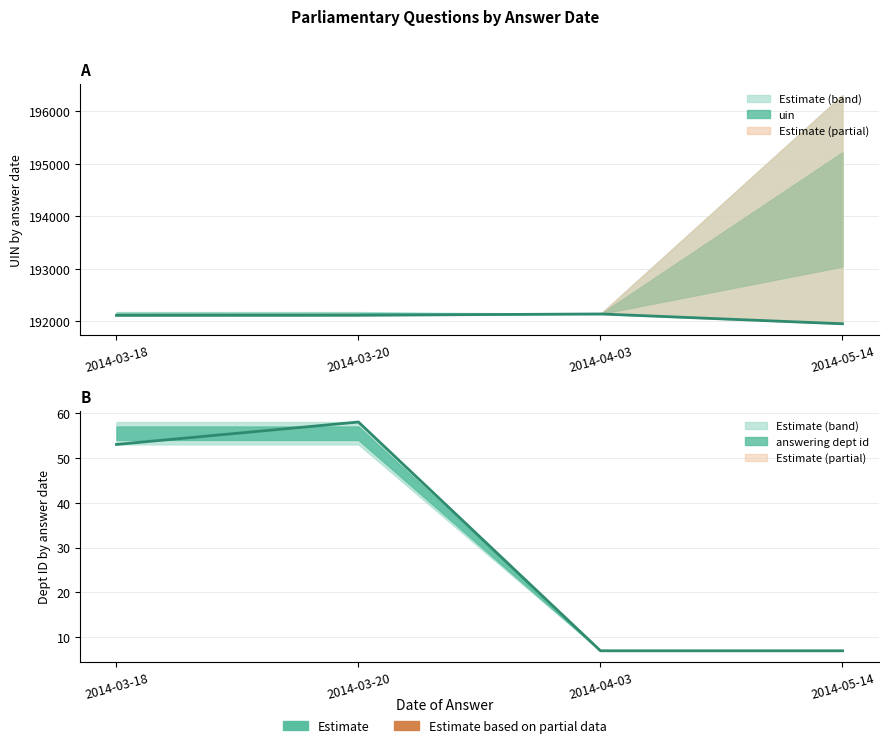

Between 2014-05-14 and 2014-03-20, which is larger?

2014-03-20